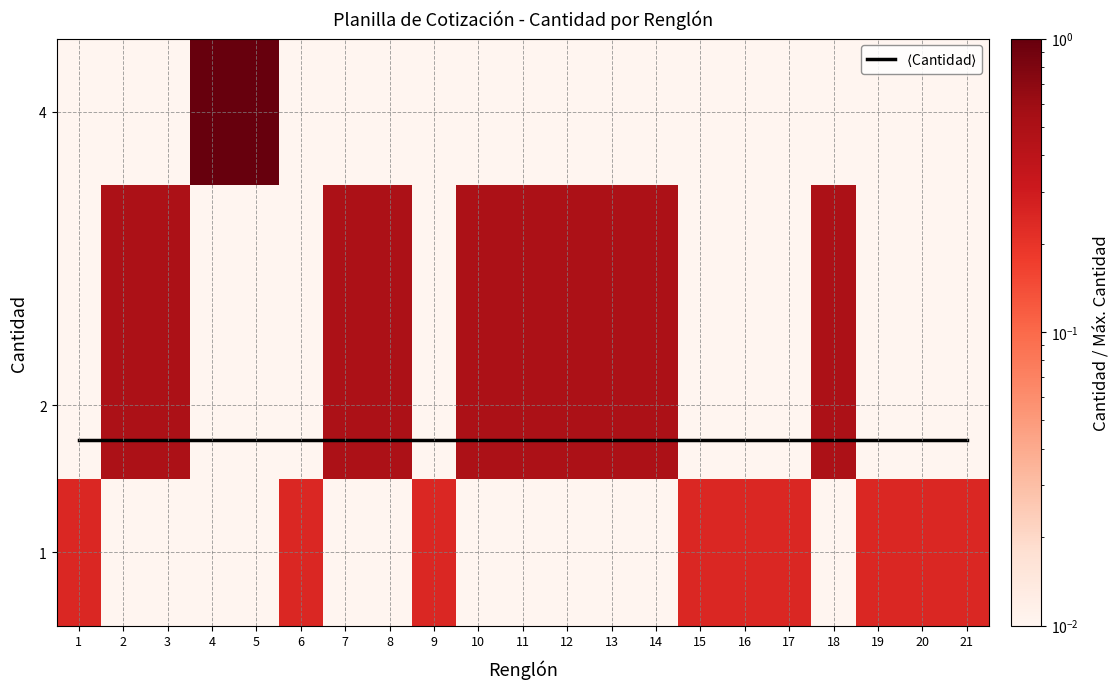

Is it true that $\langle$Cantidad$\rangle$ equals 1.8 at 12?

True